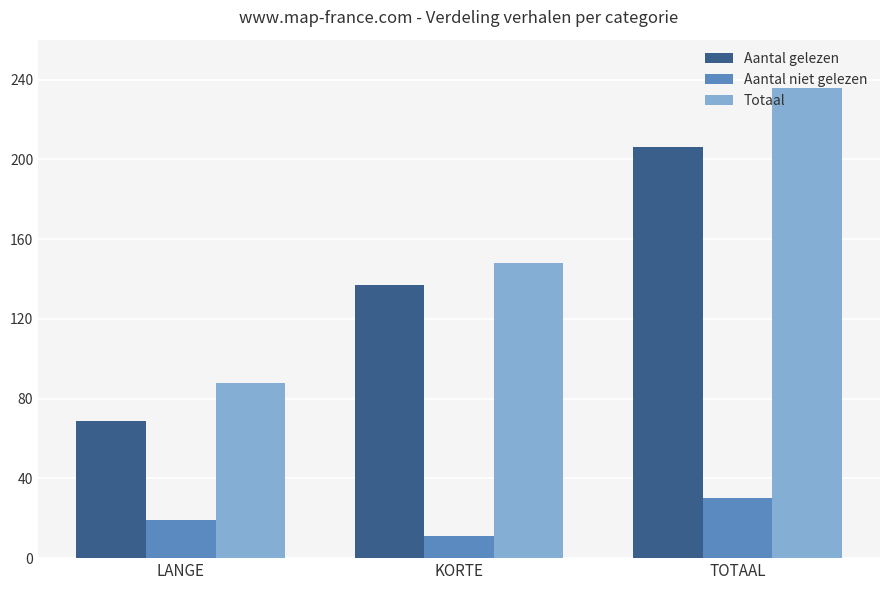

What is the label of the 3rd bar from the right?

LANGE